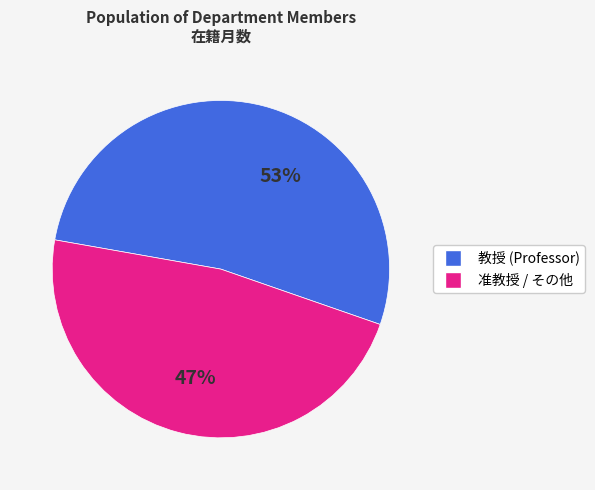

To the nearest percent, what is the average slice percentage?

50%